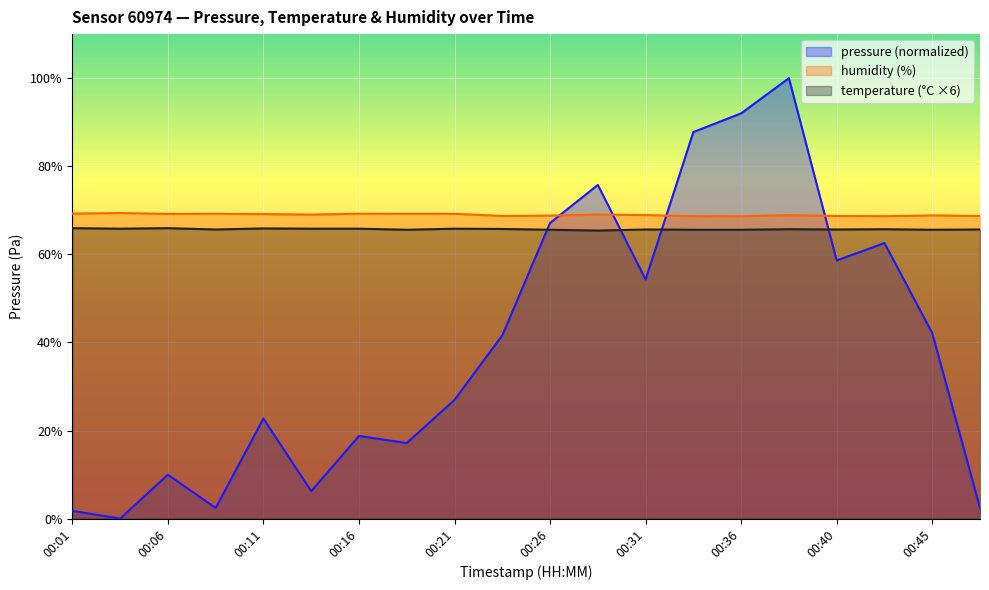

How many intersections are there between pressure and humidity?

4